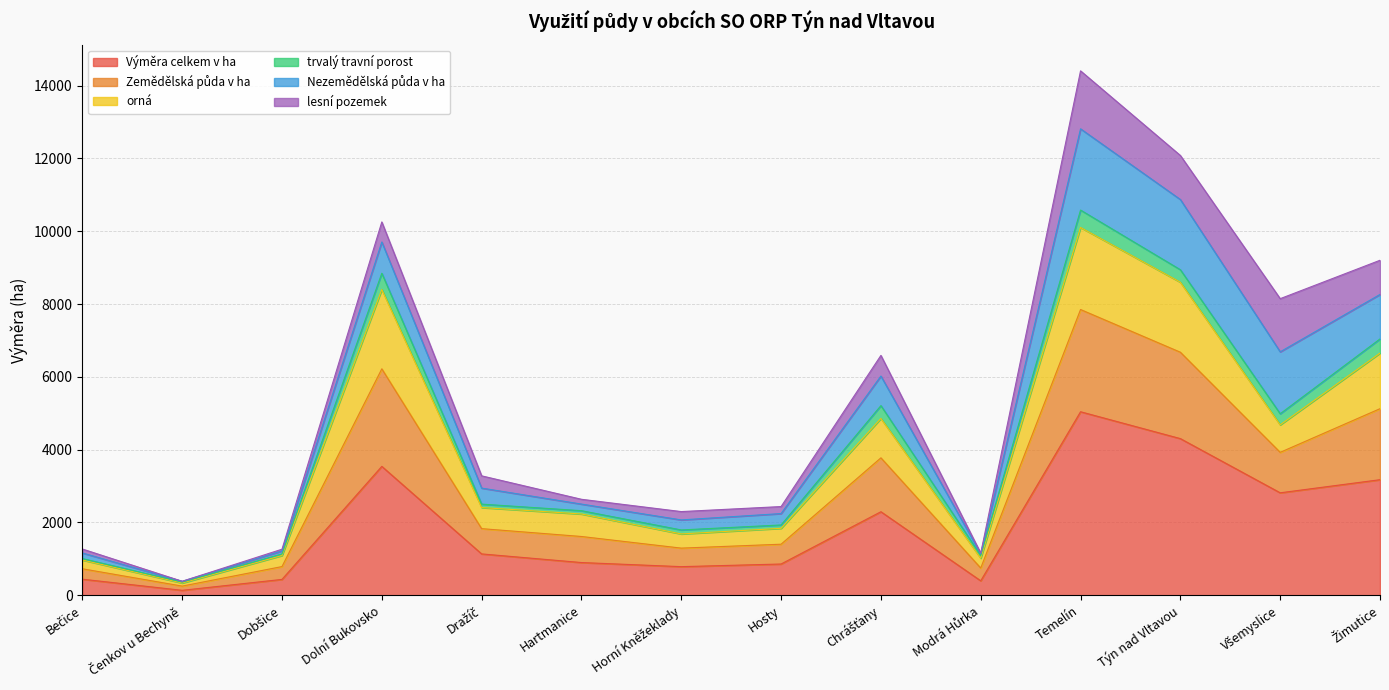

At which category is the sum across all series the highest?

Temelín